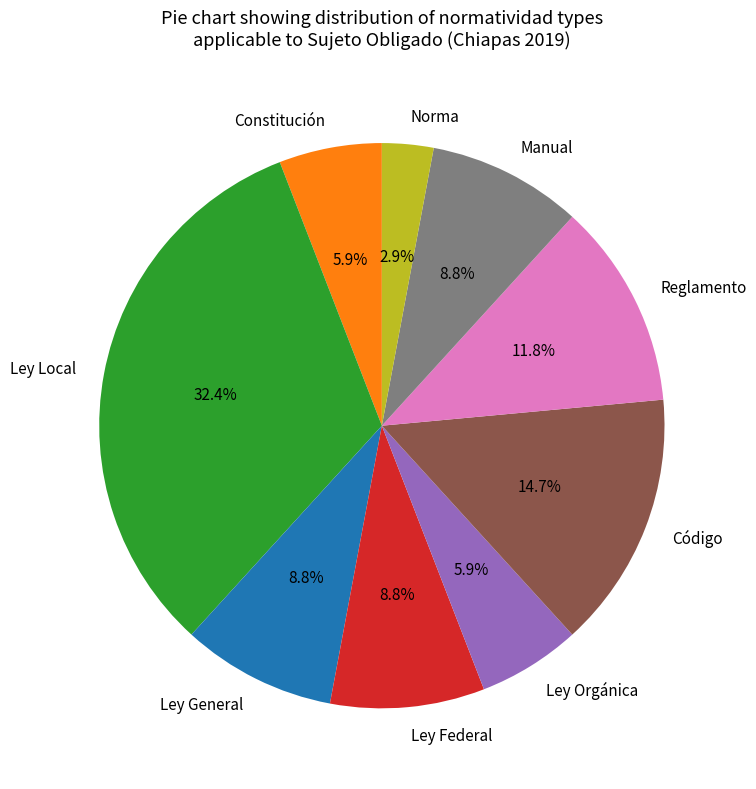

Which category has the smallest portion of the pie?

Norma